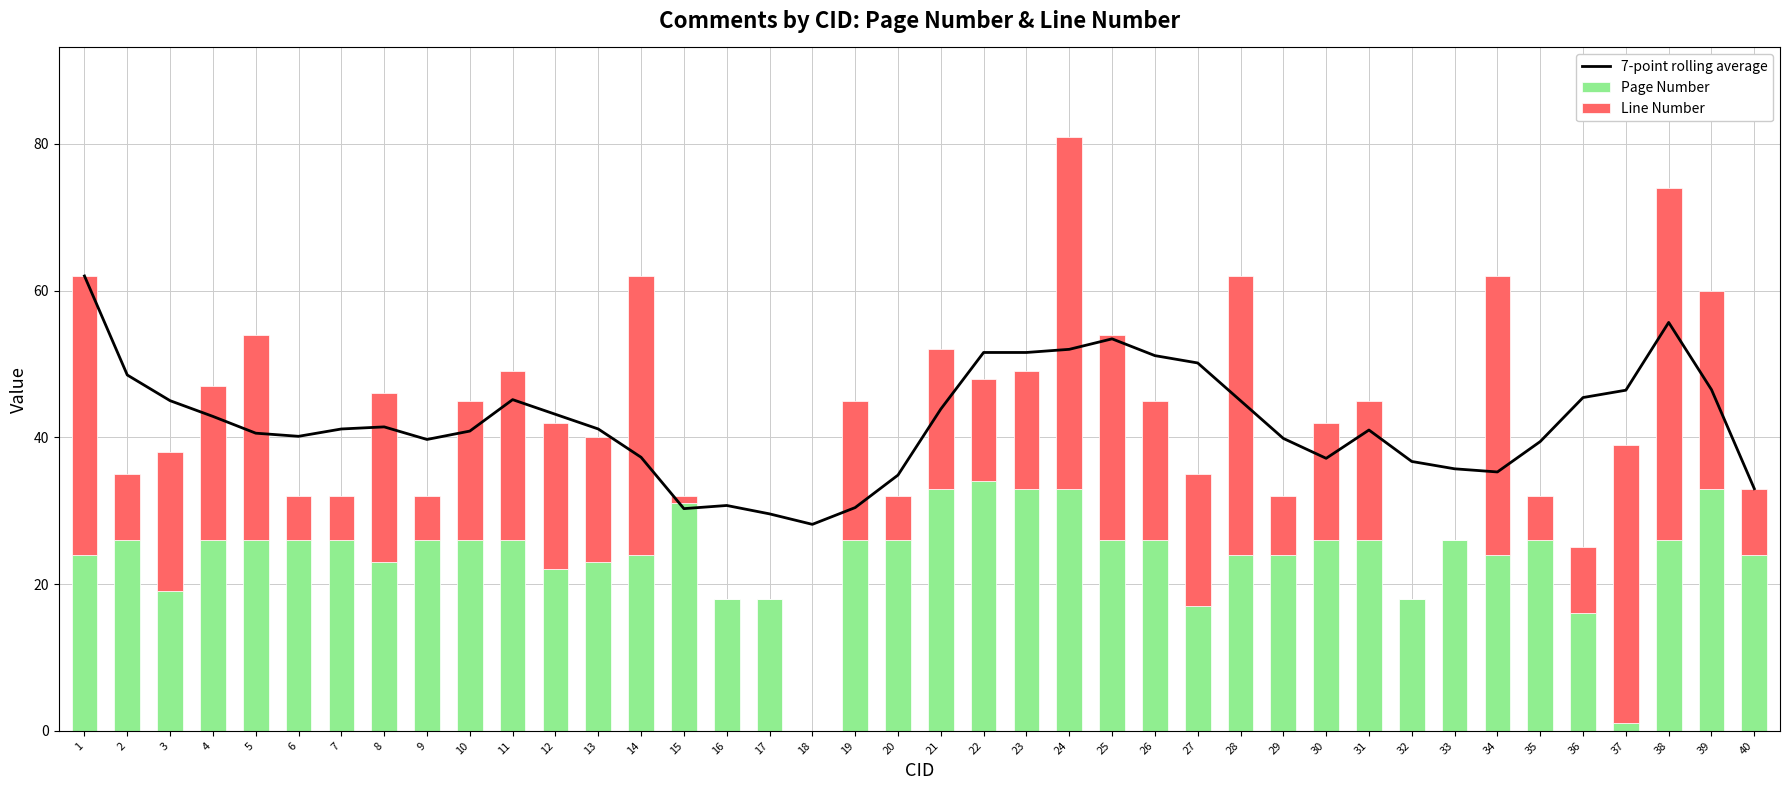

Rank the categories by Line Number value from lowest to highest.

16, 17, 18, 32, 33, 15, 6, 7, 9, 20, 35, 29, 2, 36, 40, 22, 23, 30, 13, 27, 3, 10, 19, 21, 26, 31, 12, 4, 8, 11, 39, 5, 25, 1, 14, 28, 34, 37, 24, 38